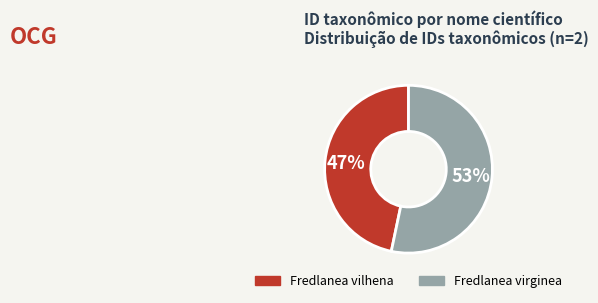

To the nearest percent, what is the average slice percentage?

50%